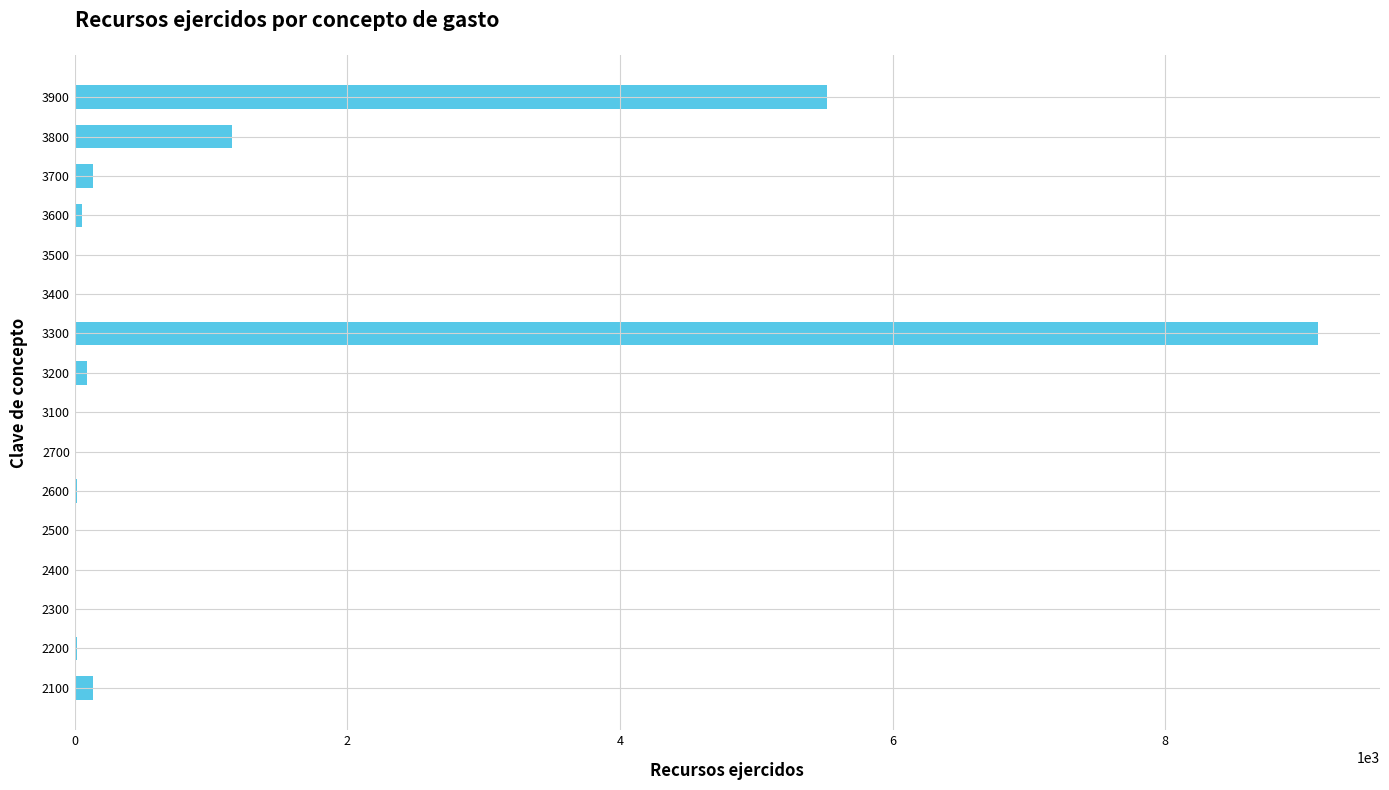

The chart shows a value of 16 at 2200. True or false?

True